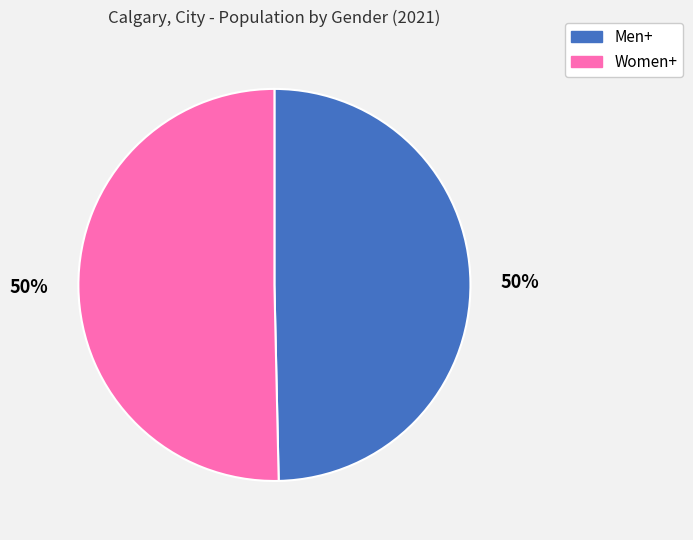

True or false: Men+ accounts for 55% of the total.

False